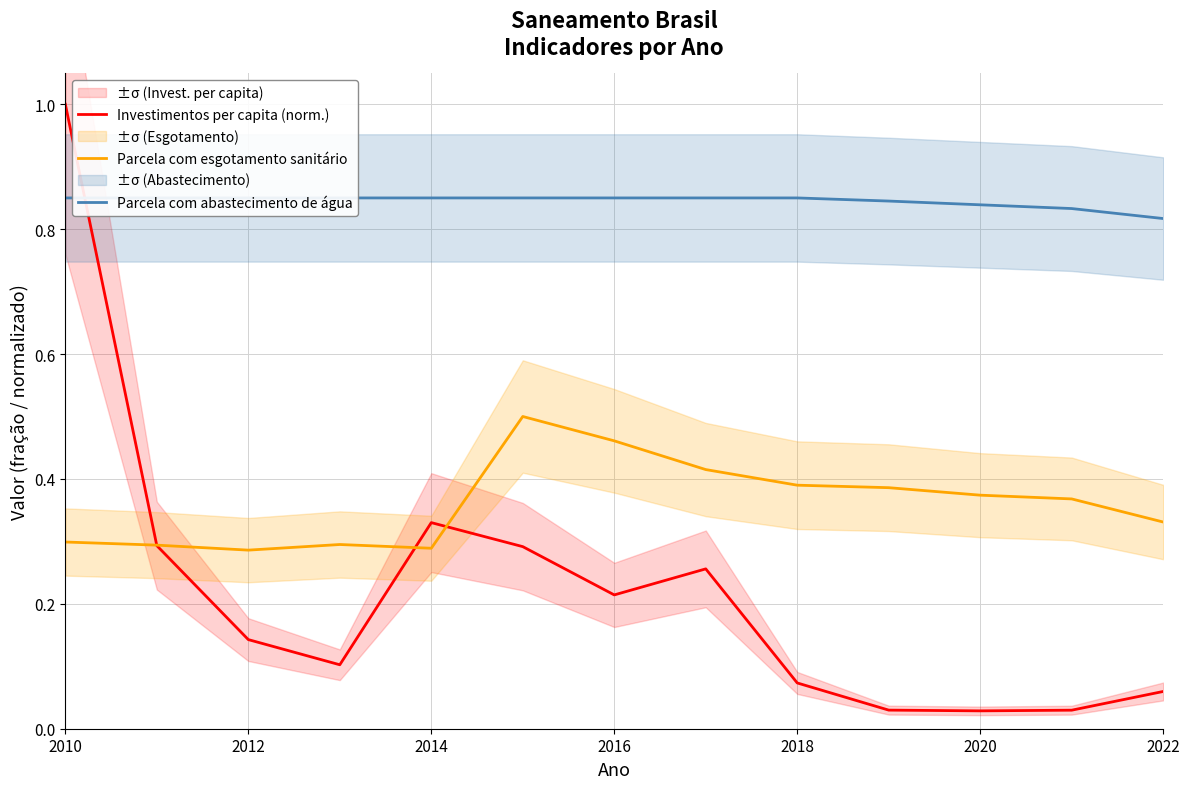

Is the value of Parcela com esgotamento sanitário at 2010 greater than the value of Investimentos per capita (norm.) at 2022?

Yes